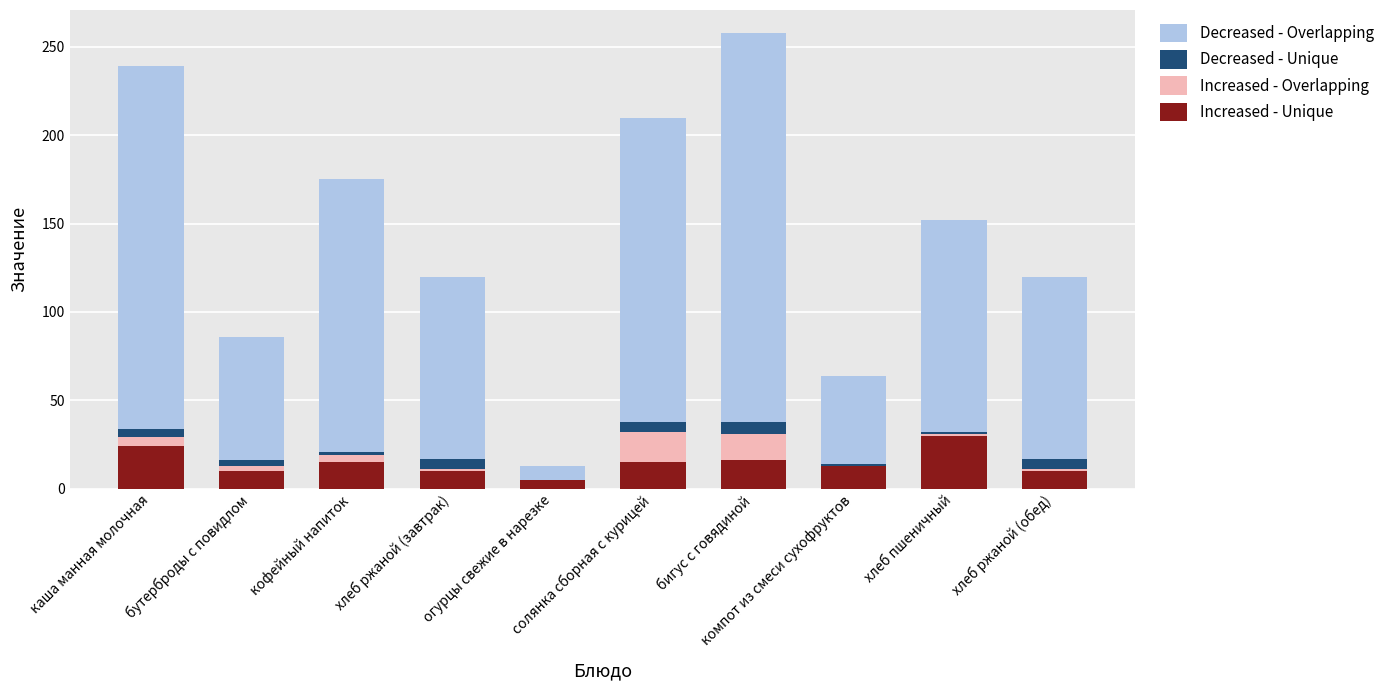

How many series are shown in this chart?

4